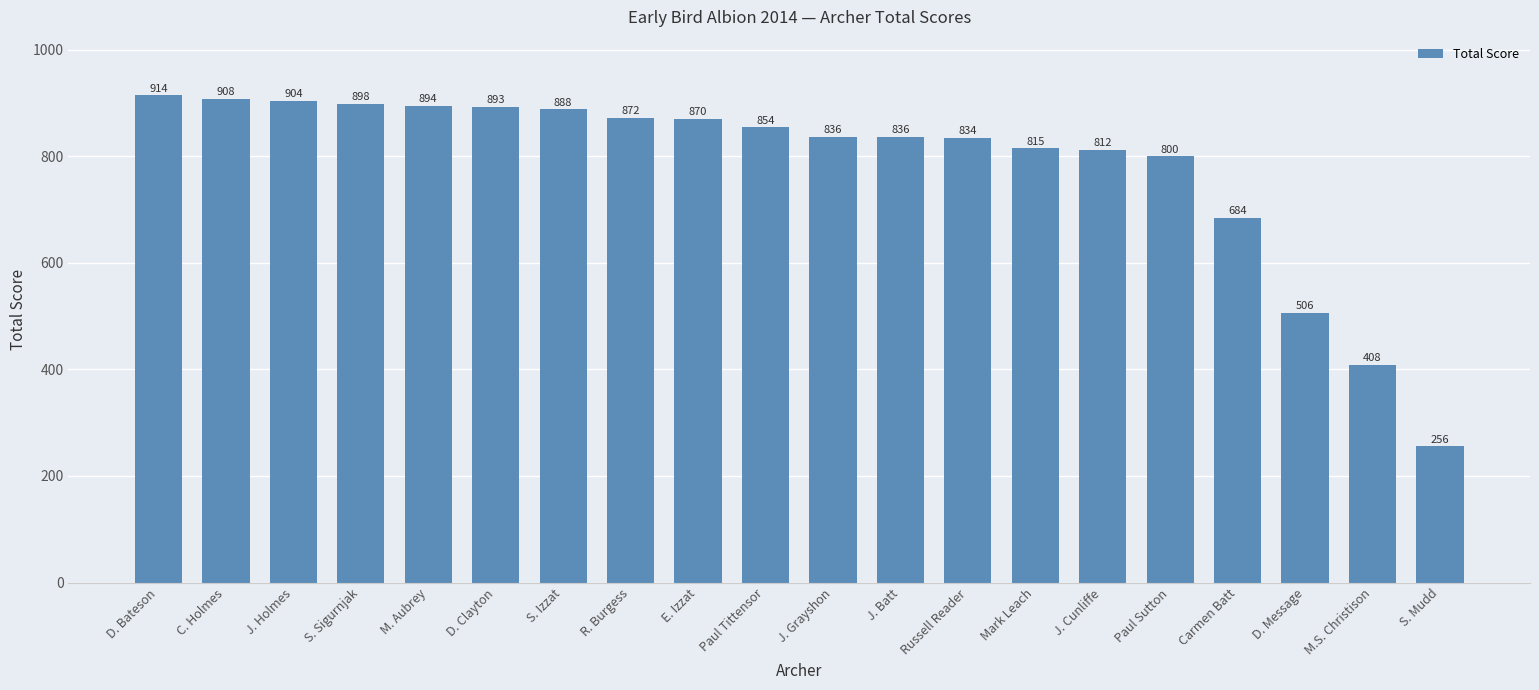

What position from the right is Mark Leach?

7